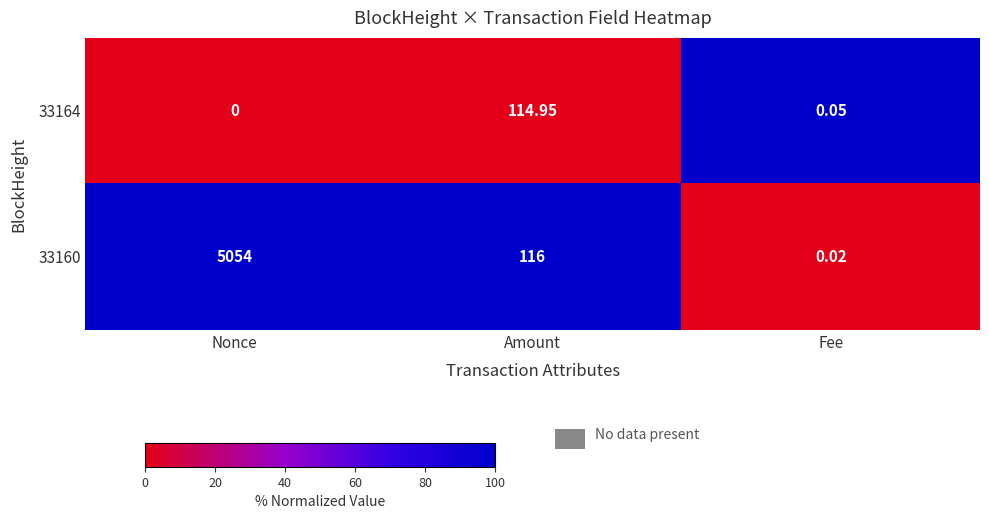

Count the number of data series in this chart.

2